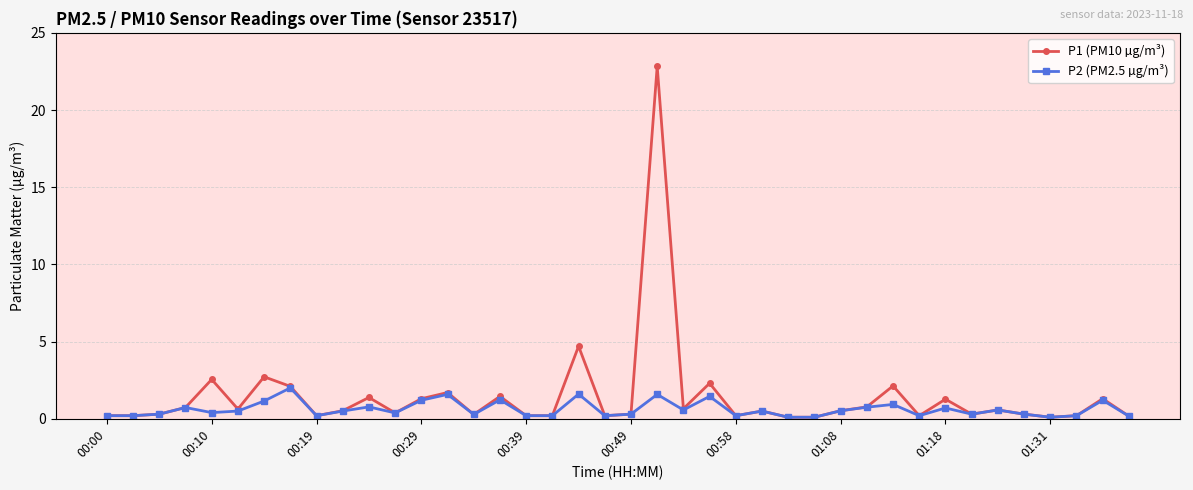

What is the maximum value for P2 (PM2.5 µg/m³)?

2.0